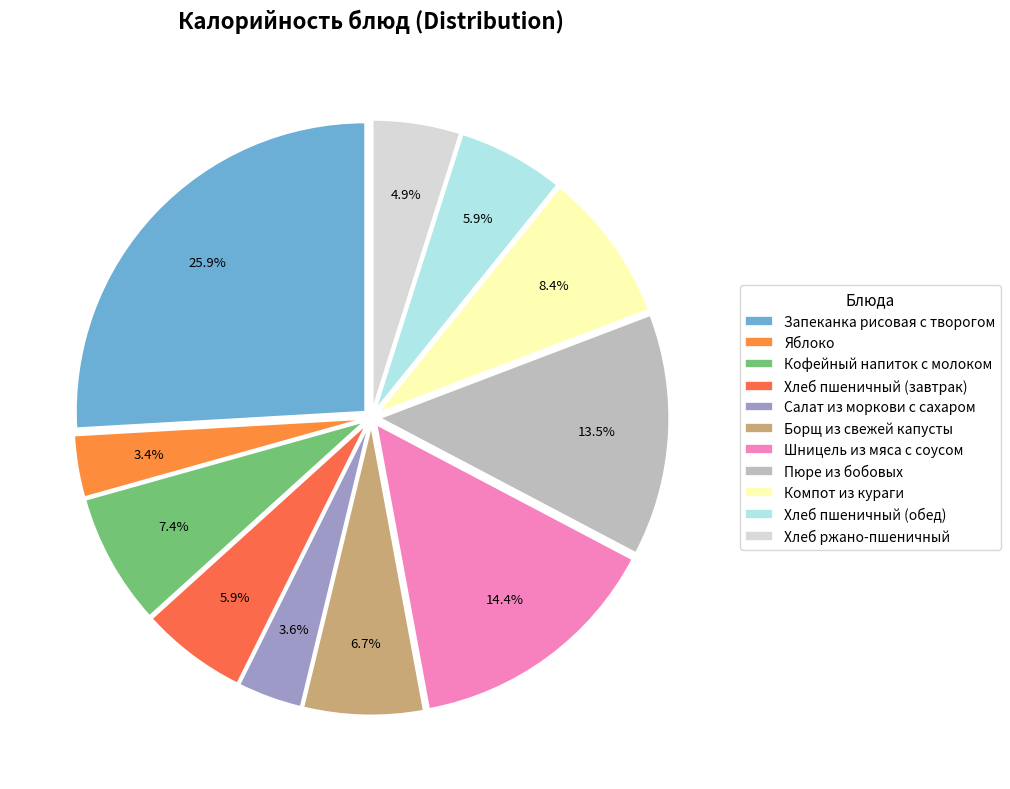

What is the largest slice in the pie chart?

Запеканка рисовая с творогом